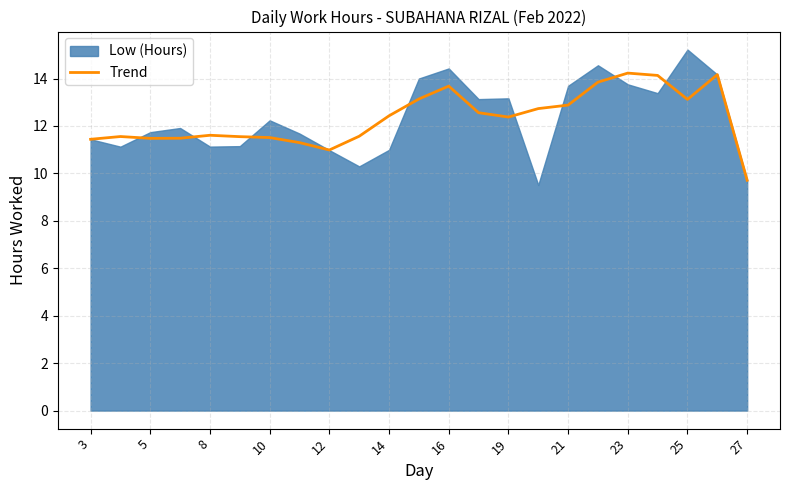

Where does the Trend series first go above 12?

14